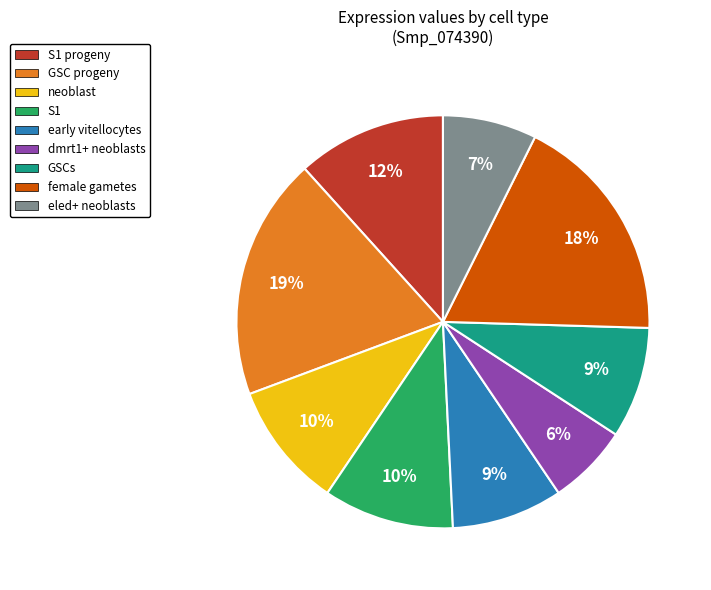

To the nearest percent, what is the average slice percentage?

11%